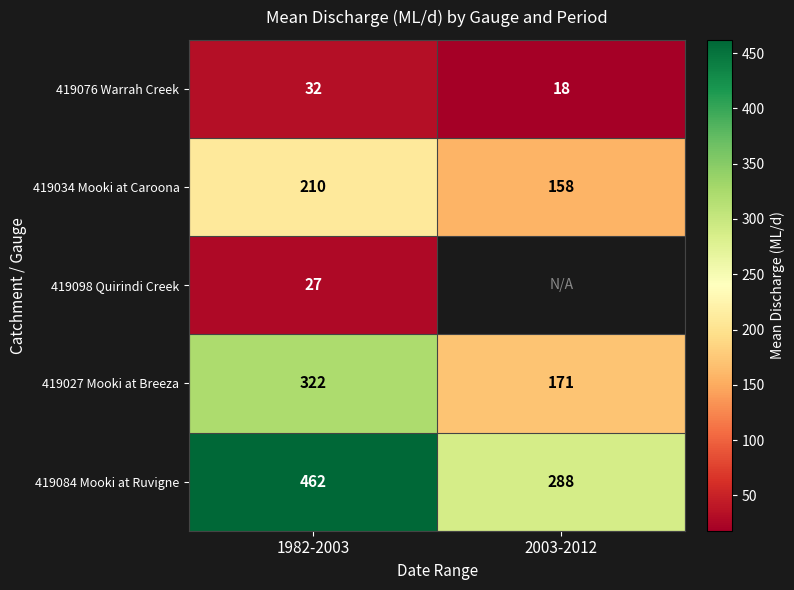

What is the minimum value for 419034 Mooki at Caroona?

158